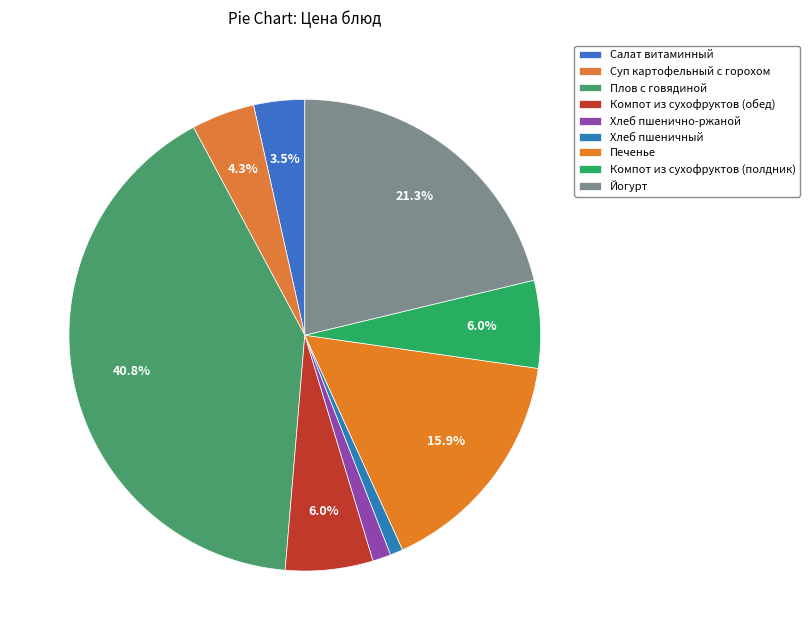

What is the ratio of the value at Суп картофельный с горохом to the value at Хлеб пшенично-ржаной?

3.5